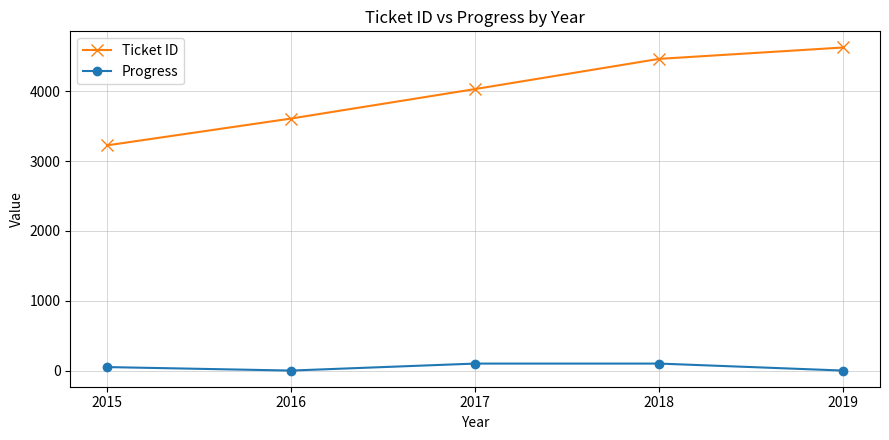

List the series in order of their overall mean, highest first.

Ticket ID, Progress